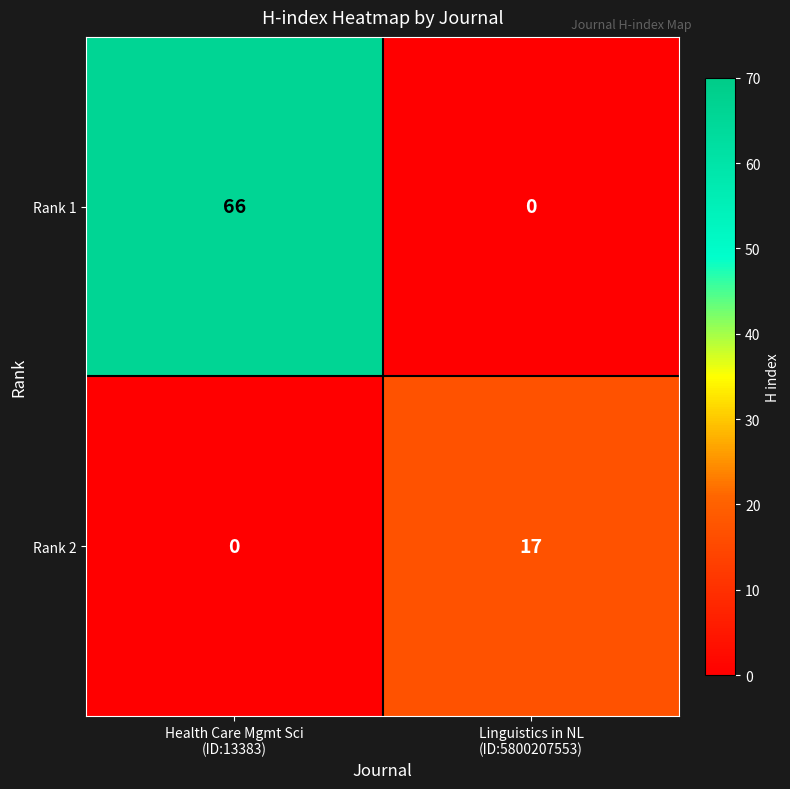

What is the difference between the highest and lowest values at Linguistics in NL
(ID:5800207553)?

17